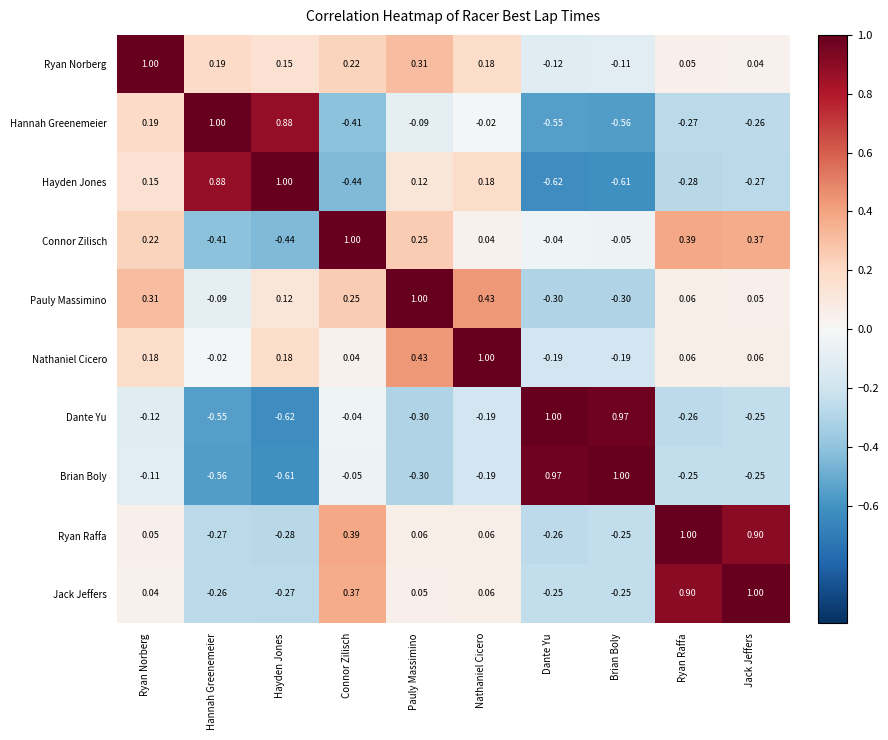

Rank the categories by Hayden Jones value from lowest to highest.

Dante Yu, Brian Boly, Connor Zilisch, Ryan Raffa, Jack Jeffers, Pauly Massimino, Ryan Norberg, Nathaniel Cicero, Hannah Greenemeier, Hayden Jones